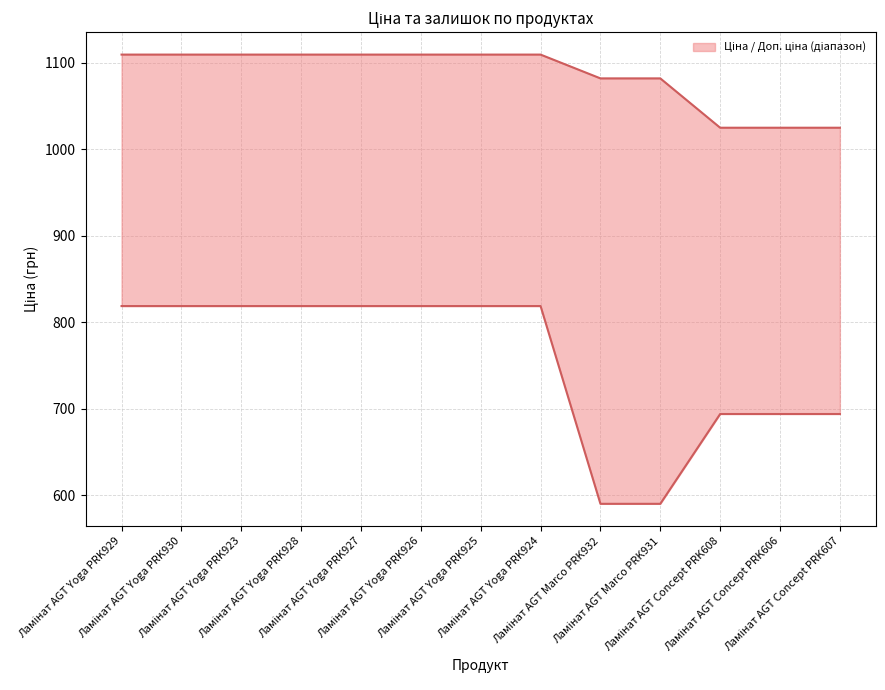

Which series has the largest total across all categories?

Доп. ціна